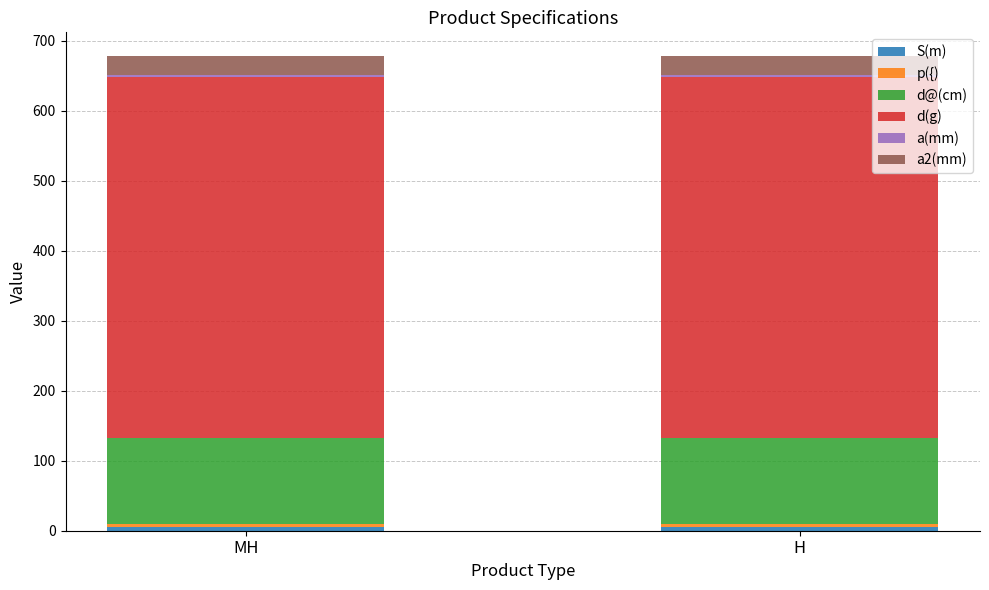

What is the value of the S(m) bar at the 1st from the left?

5.0